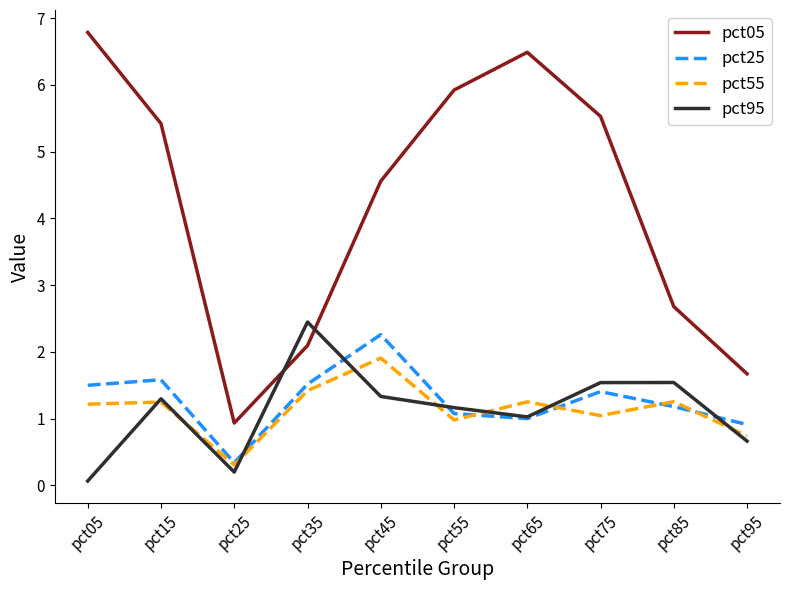

What is the difference between the second highest and minimum values in the pct55 series?

1.1